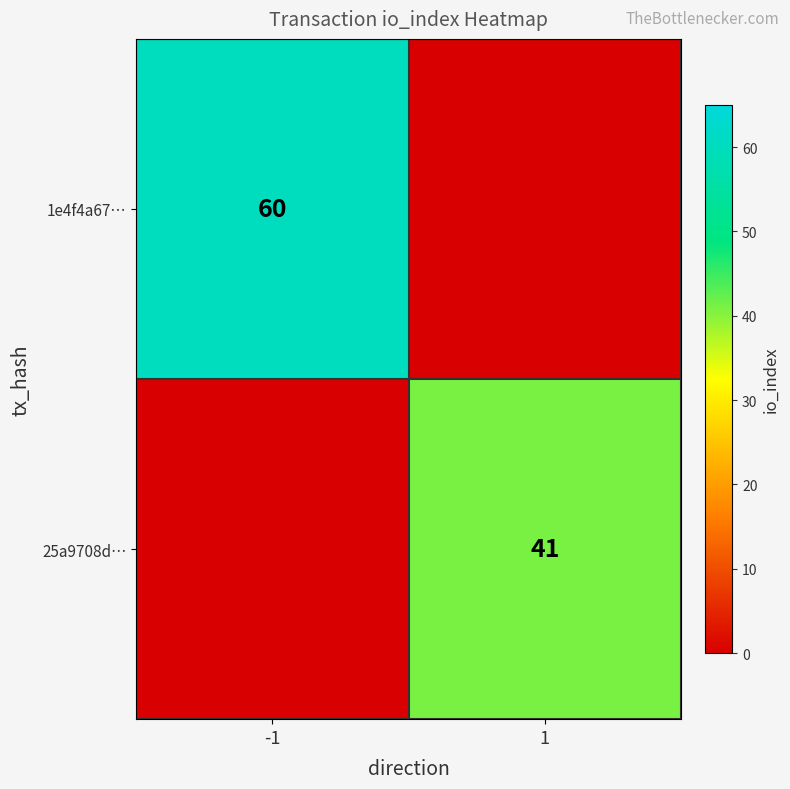

Is it true that 25a9708d… equals 72 at 1?

False